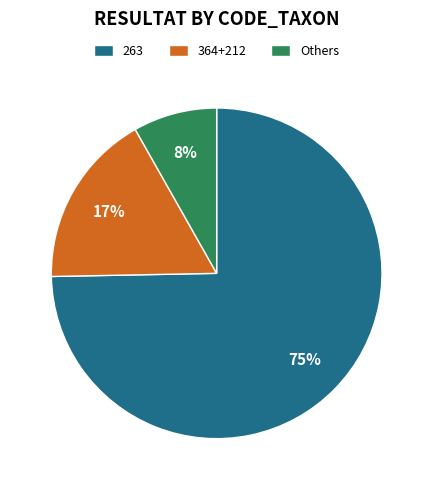

How many slices are in this pie chart?

3